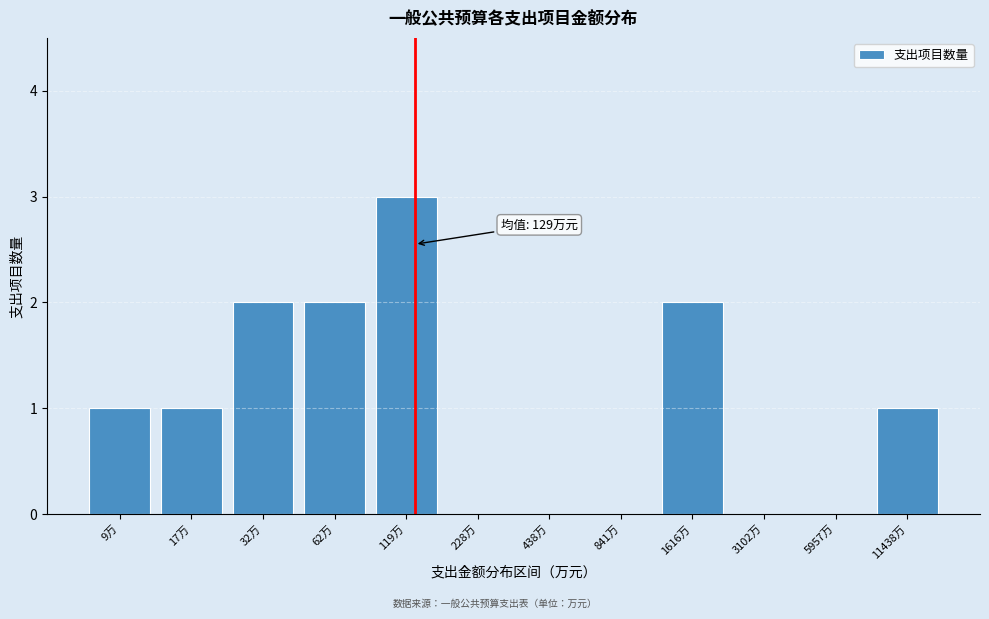

Reading left to right, transcribe all the data shown in this chart.

9万=1	17万=1	32万=2	62万=2	119万=3	228万=0	438万=0	841万=0	1616万=2	3102万=0	5957万=0	11438万=1